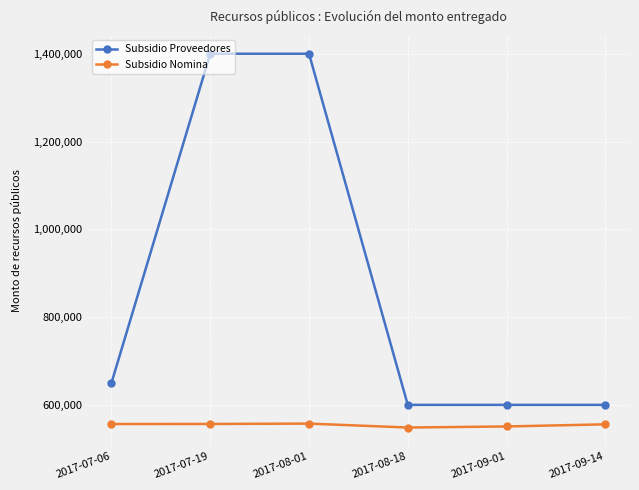

True or false: Subsidio Nomina and Subsidio Proveedores intersect in this chart.

False